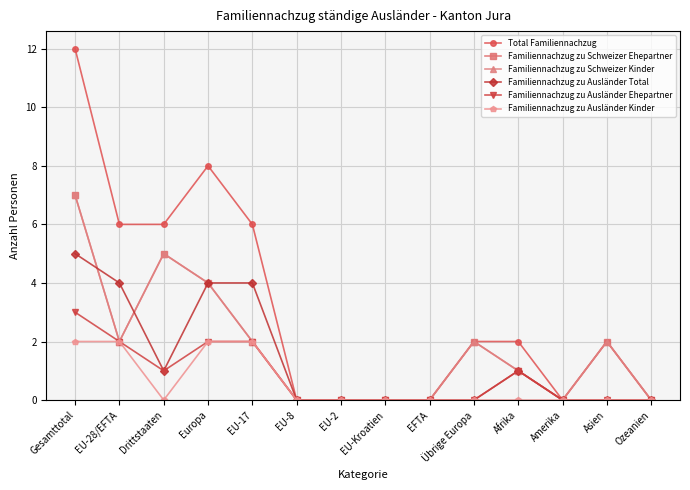

Does the chart have visible grid lines?

Yes